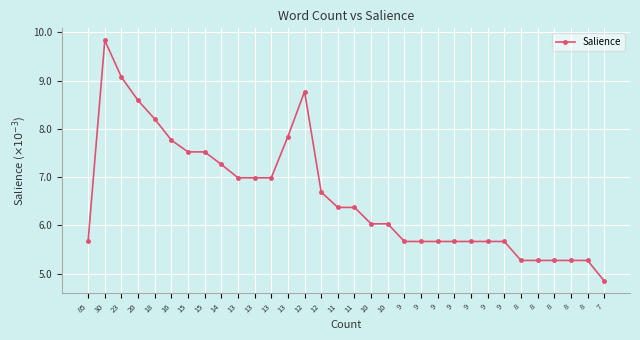

True or false: the data shows 3.1 at 10.

False